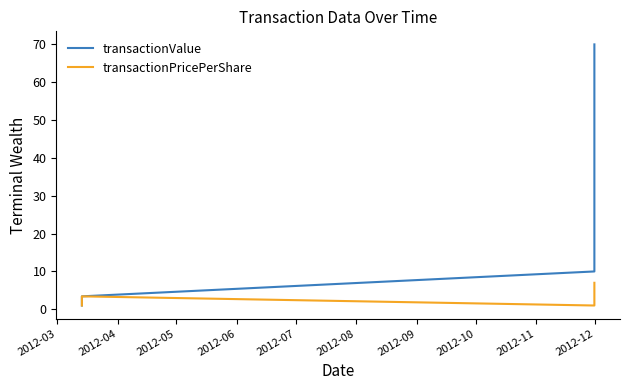

What is the sum of all transactionValue values?

84.4